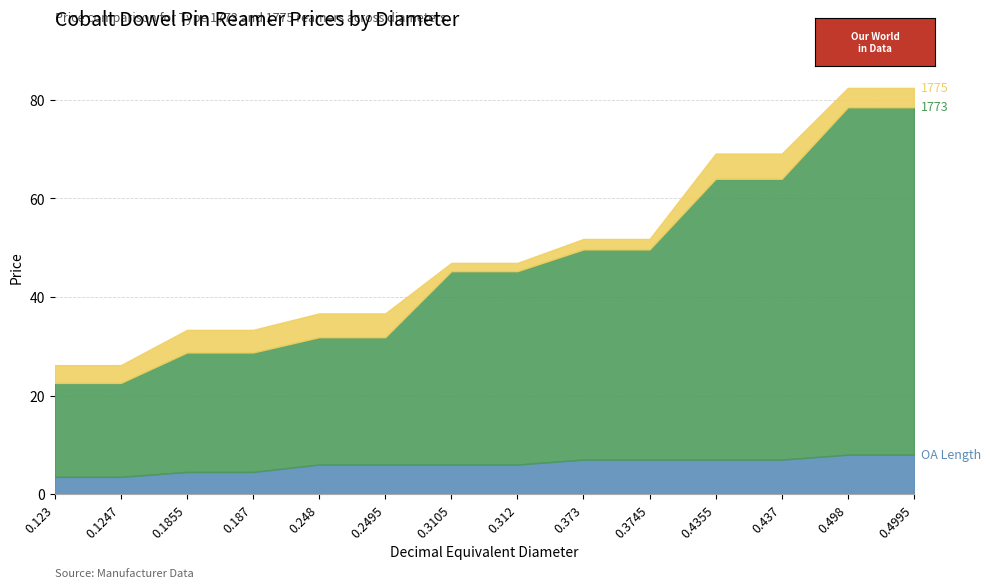

How many lines are shown in the chart?

3